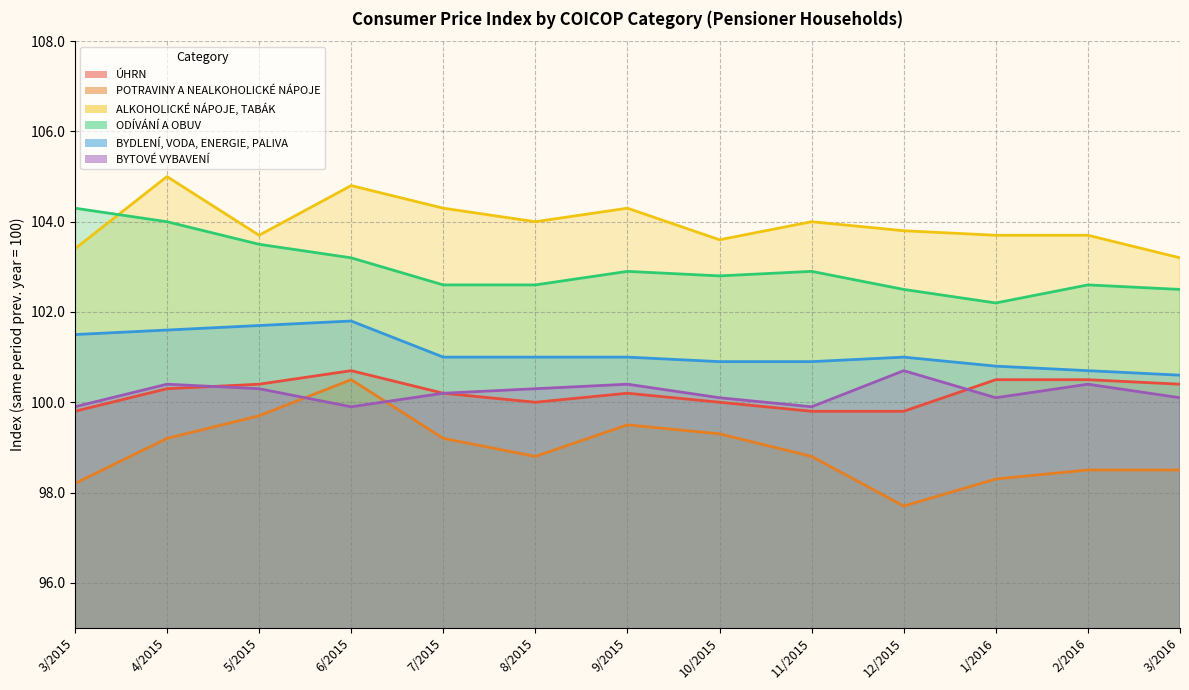

What are all the series names shown in the legend?

ÚHRN, POTRAVINY A NEALKOHOLICKÉ NÁPOJE, ALKOHOLICKÉ NÁPOJE, TABÁK, ODÍVÁNÍ A OBUV, BYDLENÍ, VODA, ENERGIE, PALIVA, BYTOVÉ VYBAVENÍ